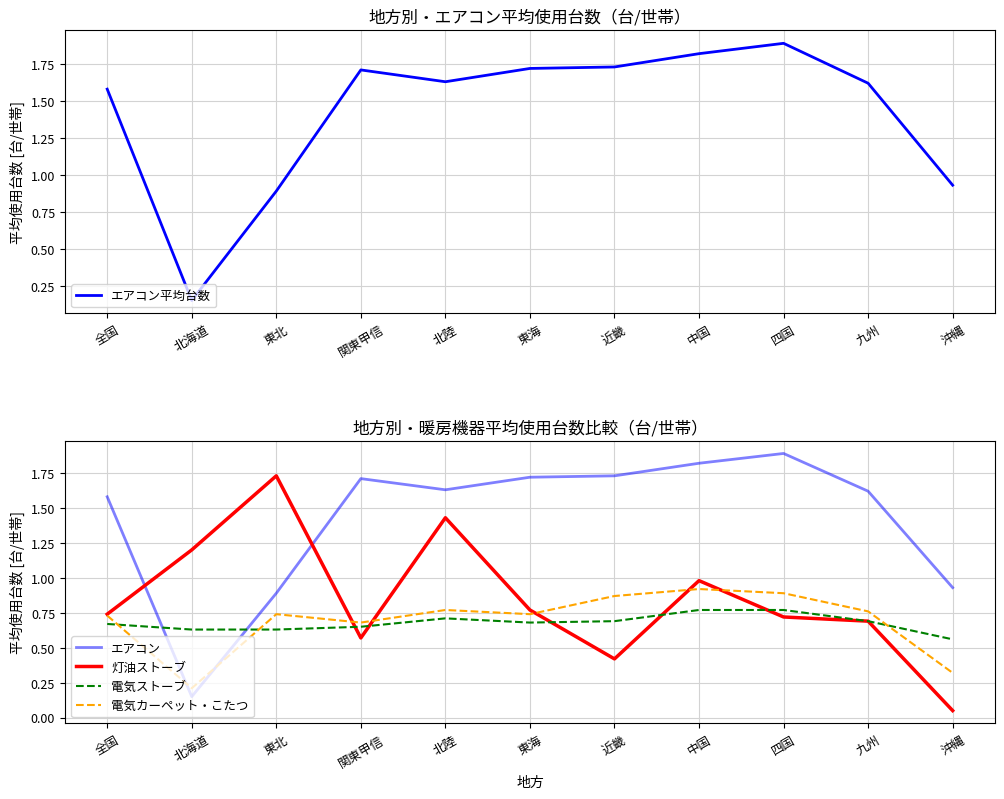

How many interior local peaks does the エアコン平均台数 series have?

2